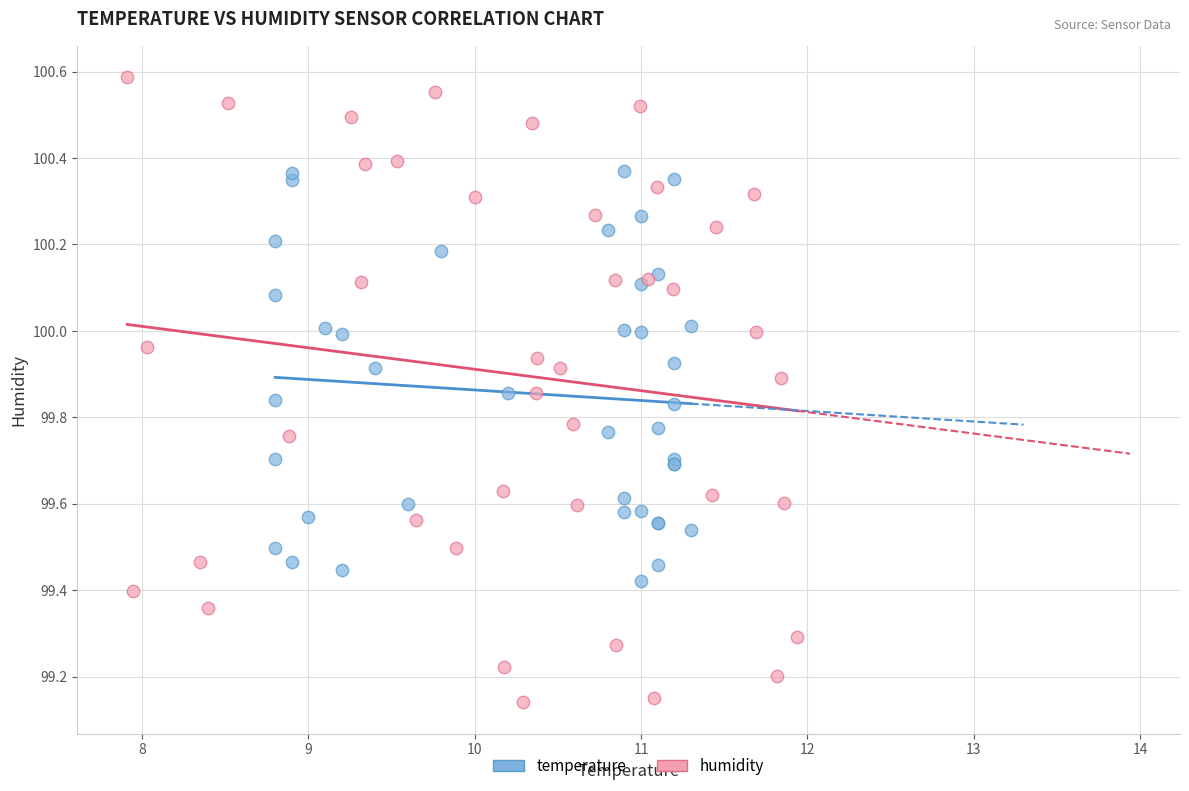

Which series contains the lowest Y value?

humidity